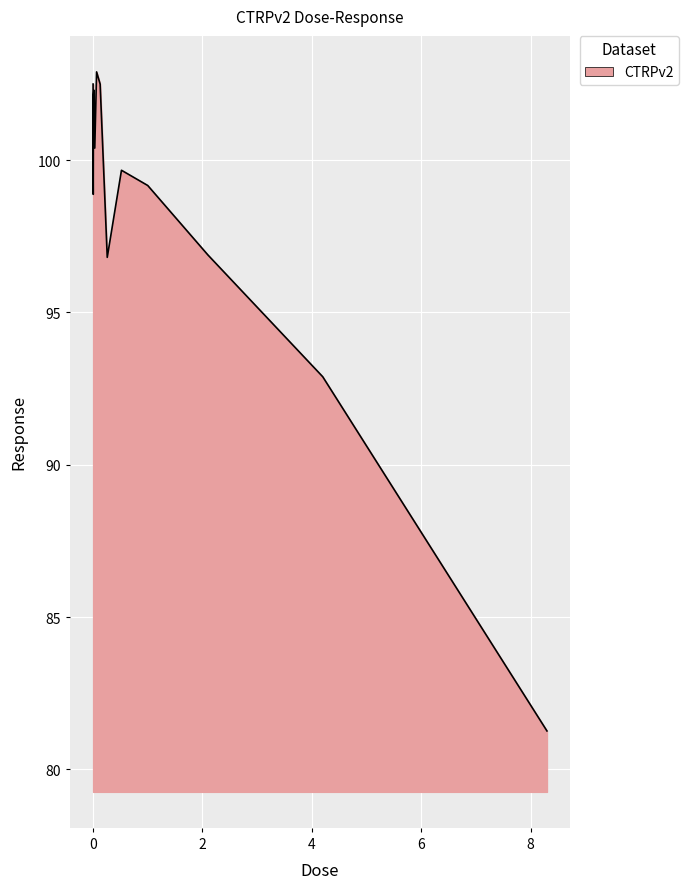

What is the greatest value displayed?

102.9